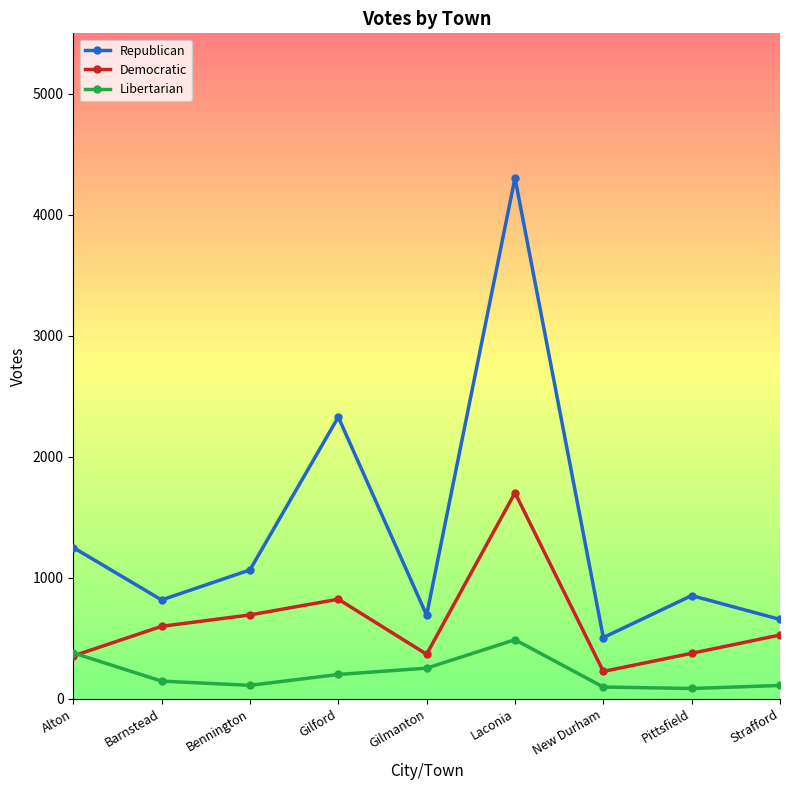

What is the value of the Libertarian point at the 9th from the left?

109